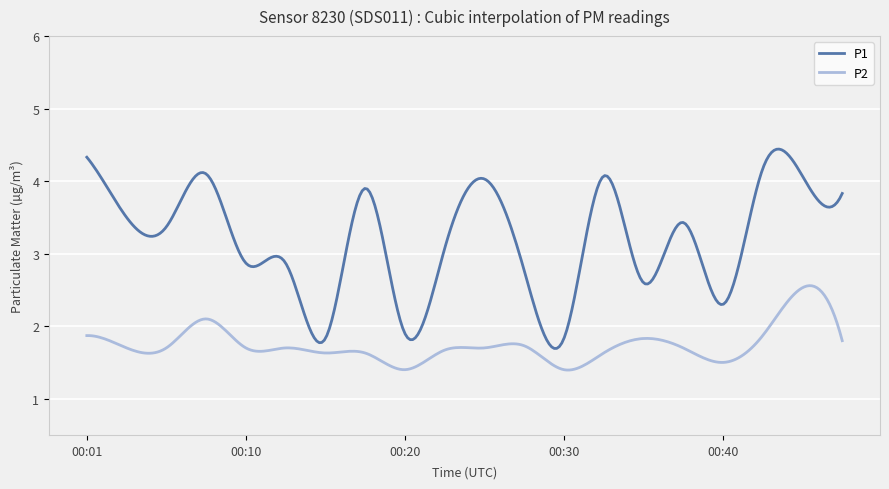

Which series has the largest total across all categories?

P1